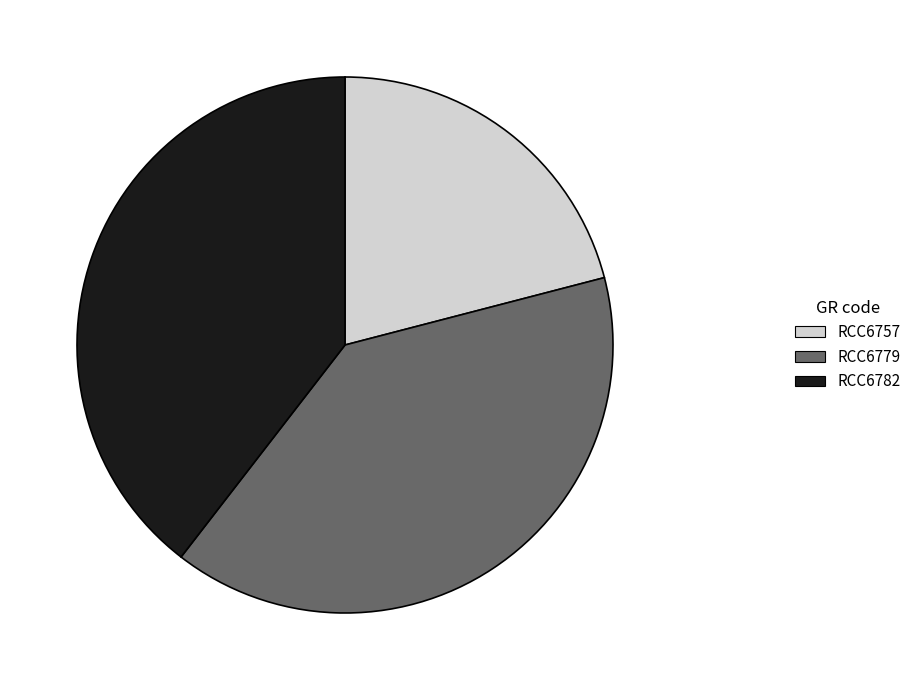

Is it true that RCC6779 is 40% of the pie?

True